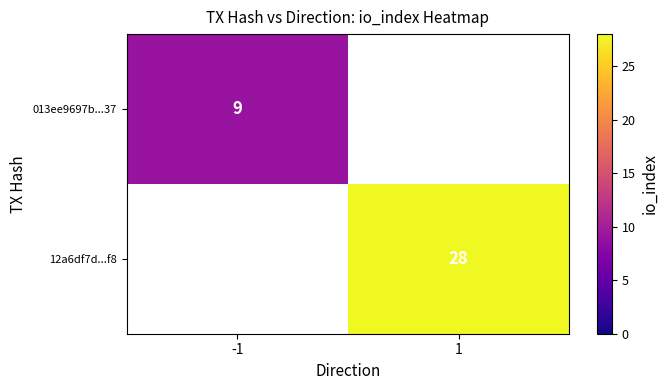

At how many categories does at least one series exceed 22?

1